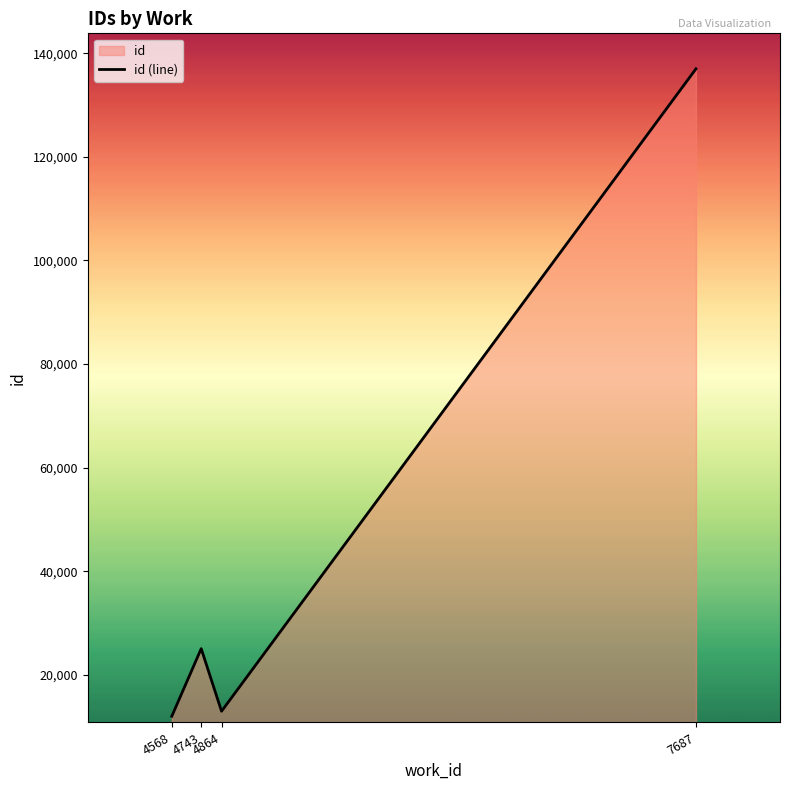

How many distinct data groups are displayed?

1